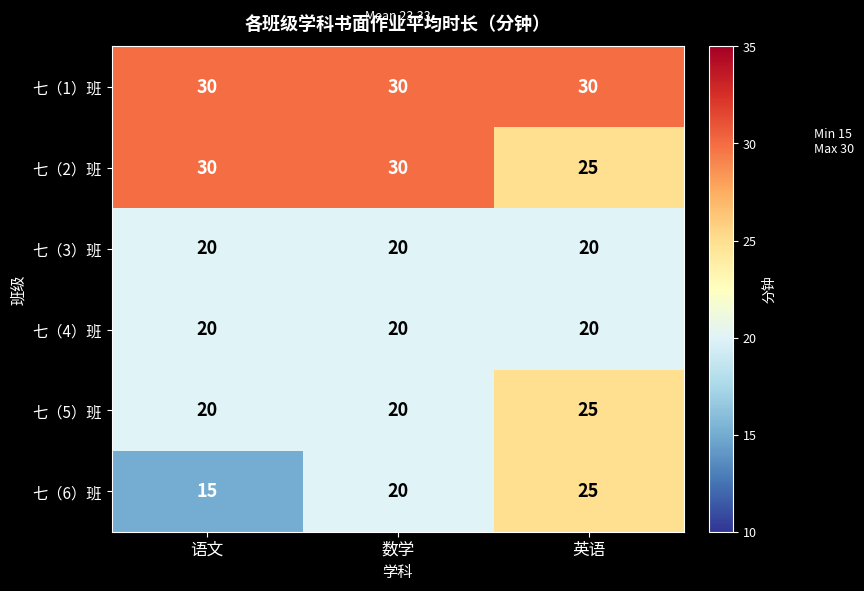

What is the approximate value of 七（3）班 at 语文?

20